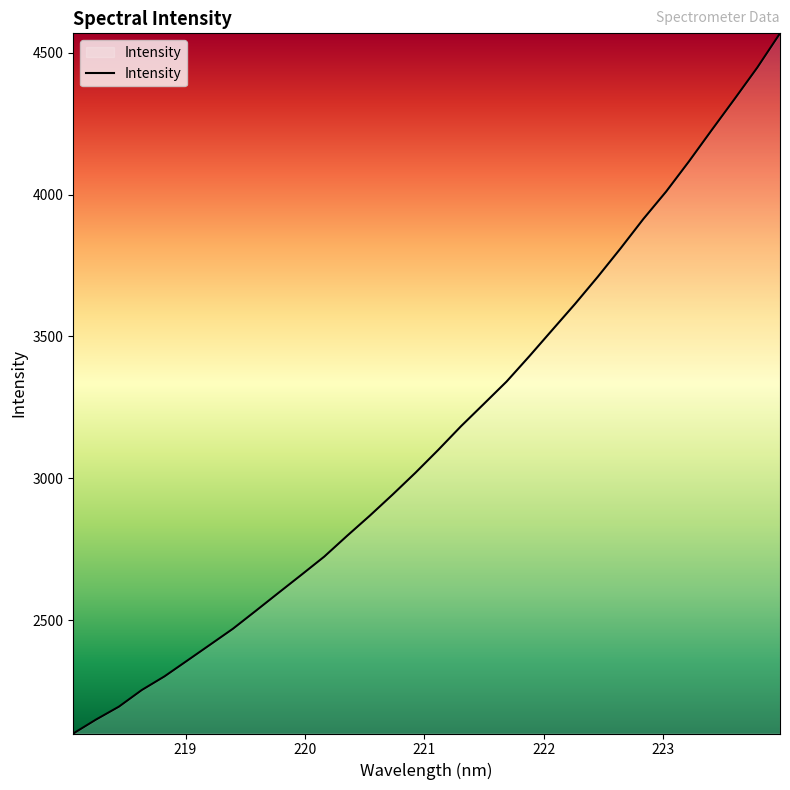

What is the difference between the maximum and minimum values?

2467.6